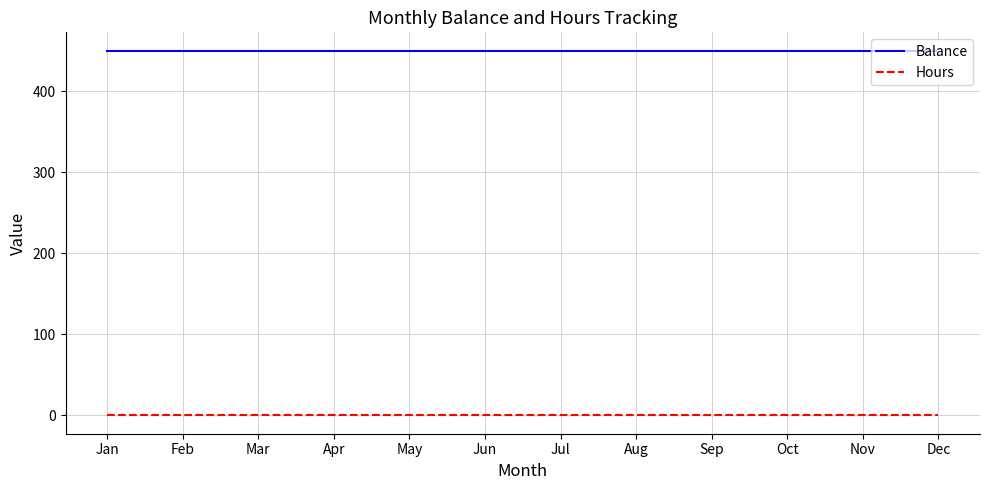

True or false: Hours and Balance cross at least once.

False